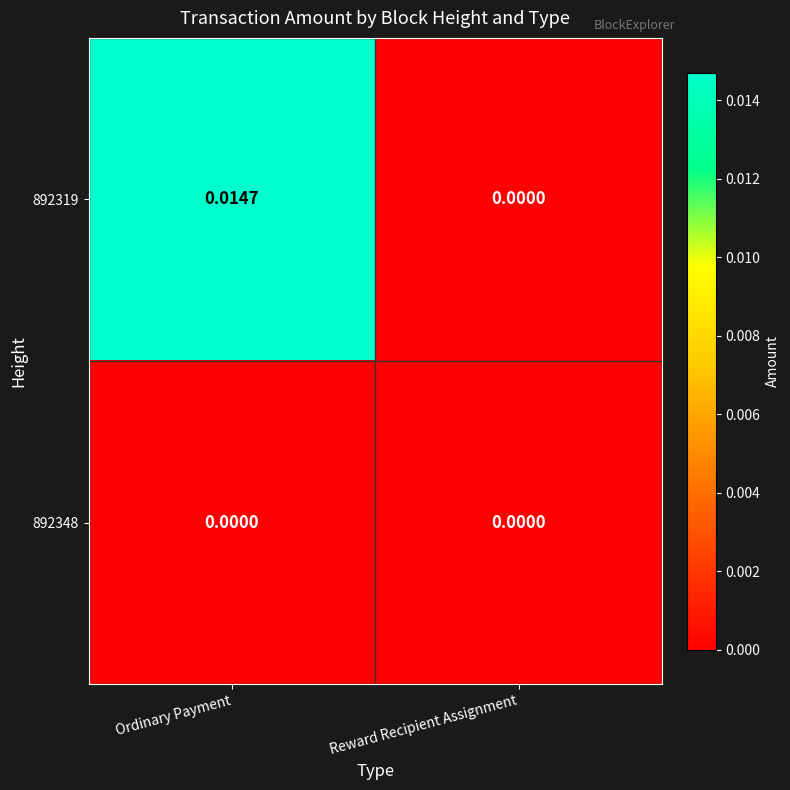

Rank the series at Ordinary Payment from lowest to highest value.

892348, 892319